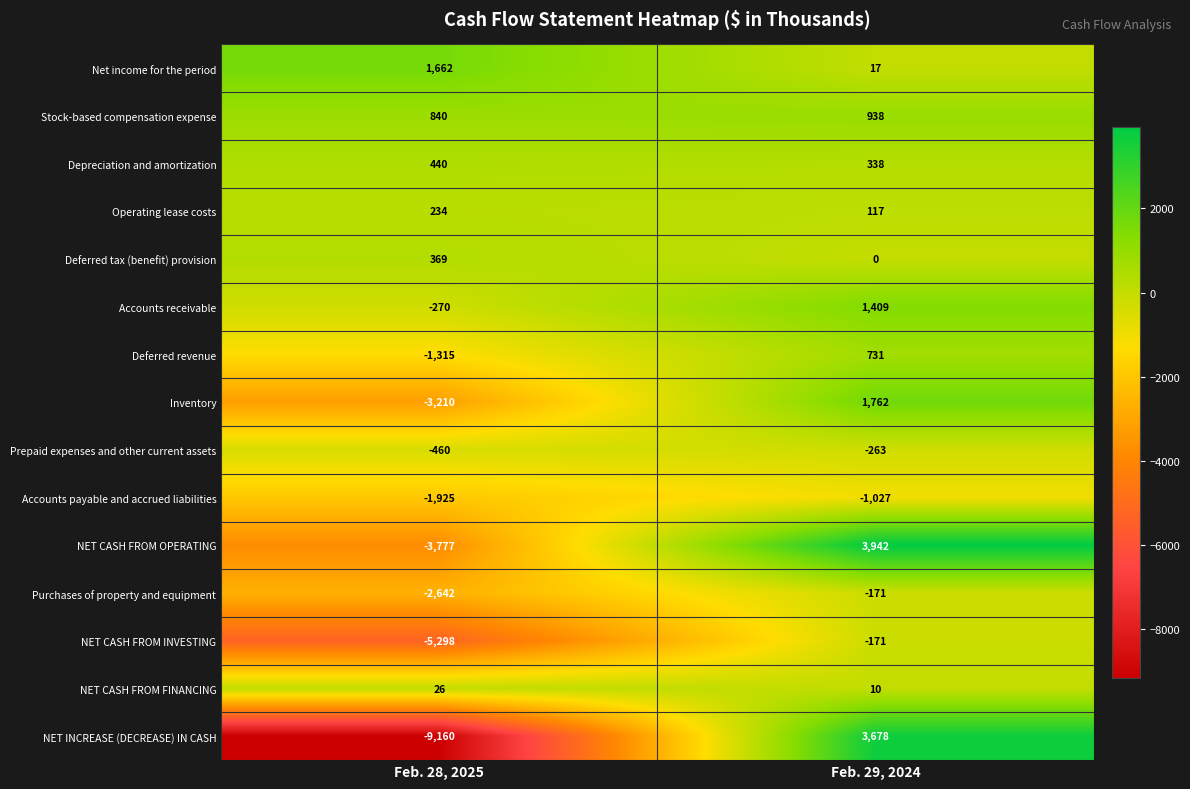

The NET CASH FROM INVESTING series shows -5298 at Feb. 28, 2025. True or false?

True